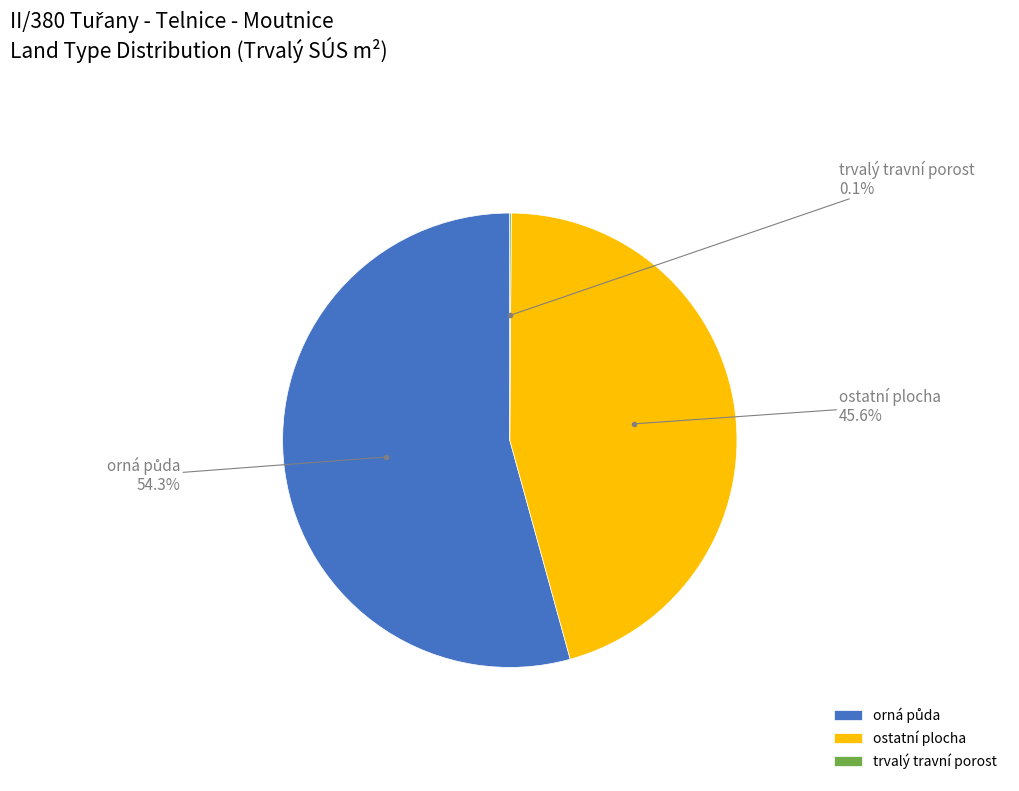

Does any single category account for the majority?

Yes